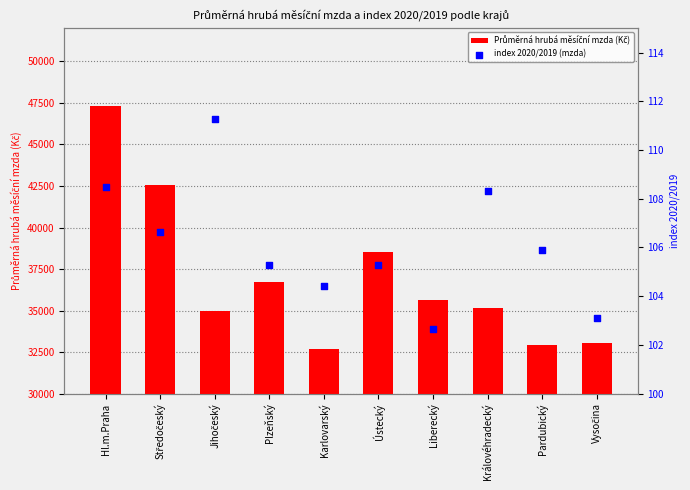

What are all the series names shown in the legend?

Průměrná hrubá měsíční mzda (Kč), index 2020/2019 (mzda)